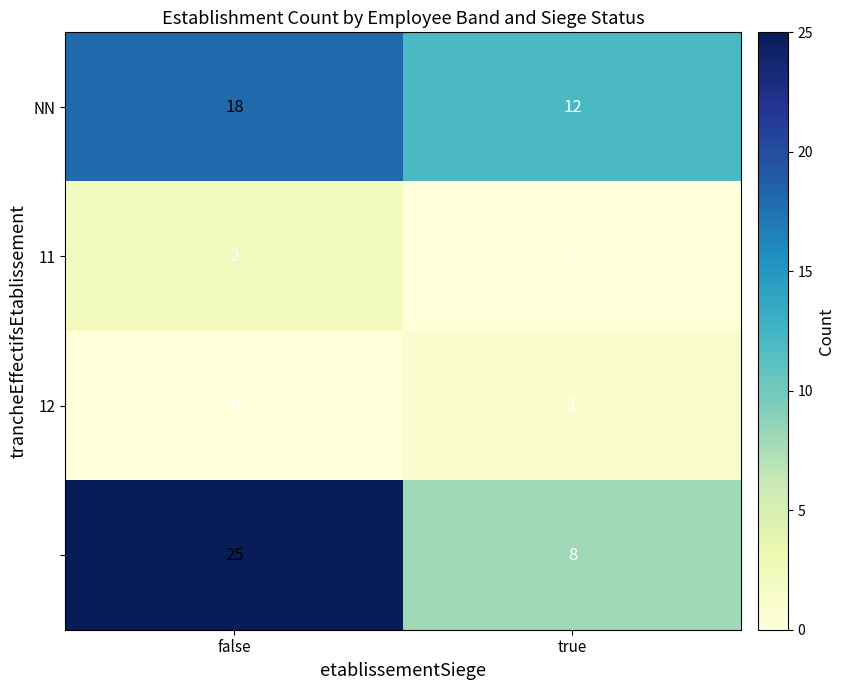

At which category is the sum across all series the highest?

false